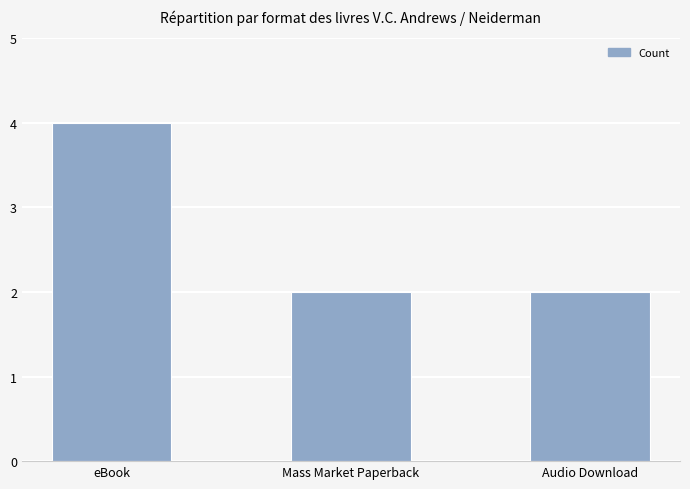

What is the difference between the values at Mass Market Paperback and eBook?

2